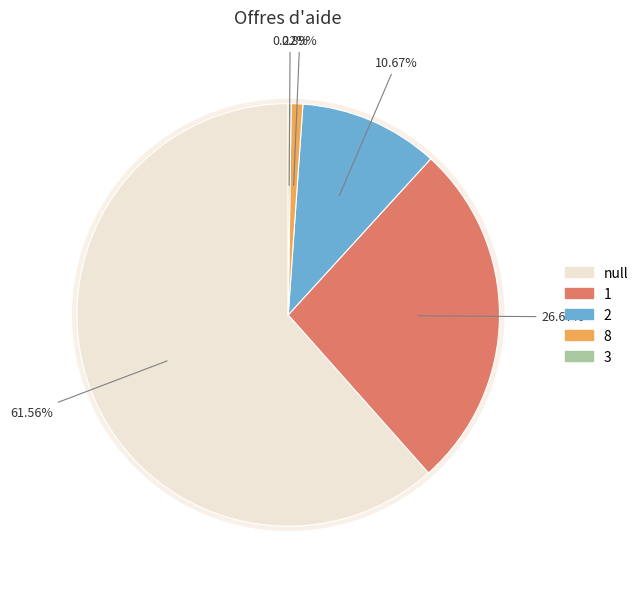

True or false: 3 accounts for 0% of the total.

True